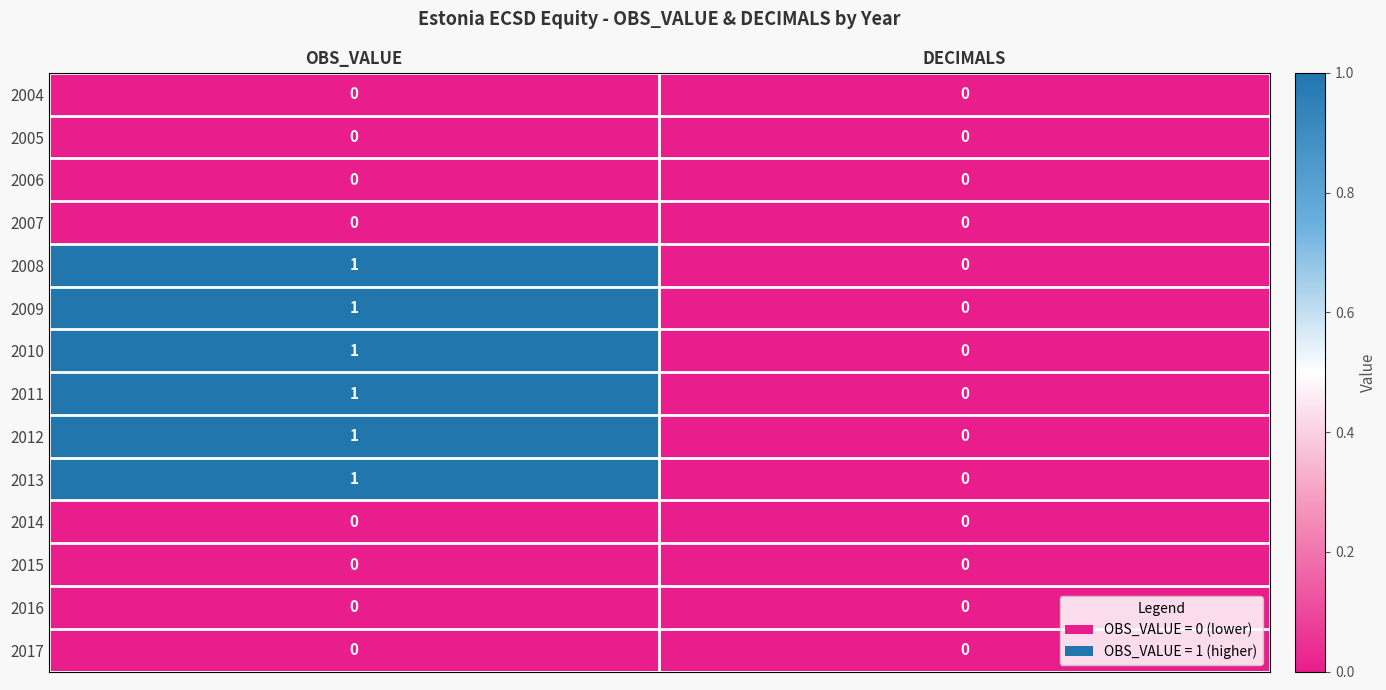

List the labels in order of 2011 value, largest first.

OBS_VALUE, DECIMALS